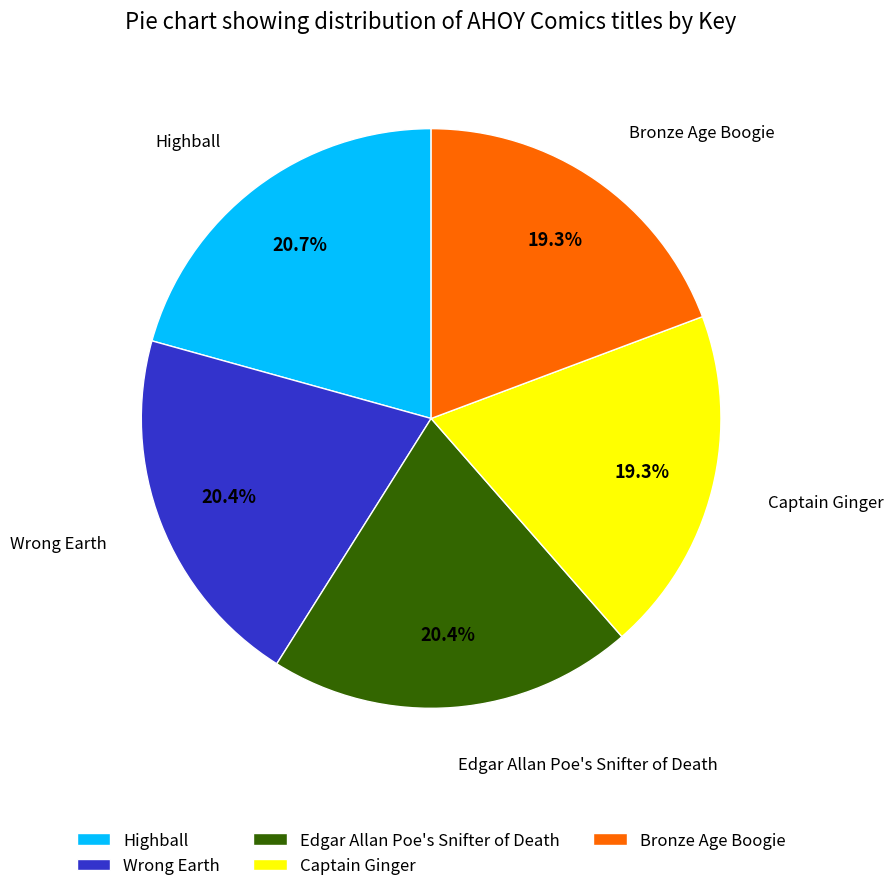

What is the ratio of the value at Captain Ginger to the value at Highball?

0.9